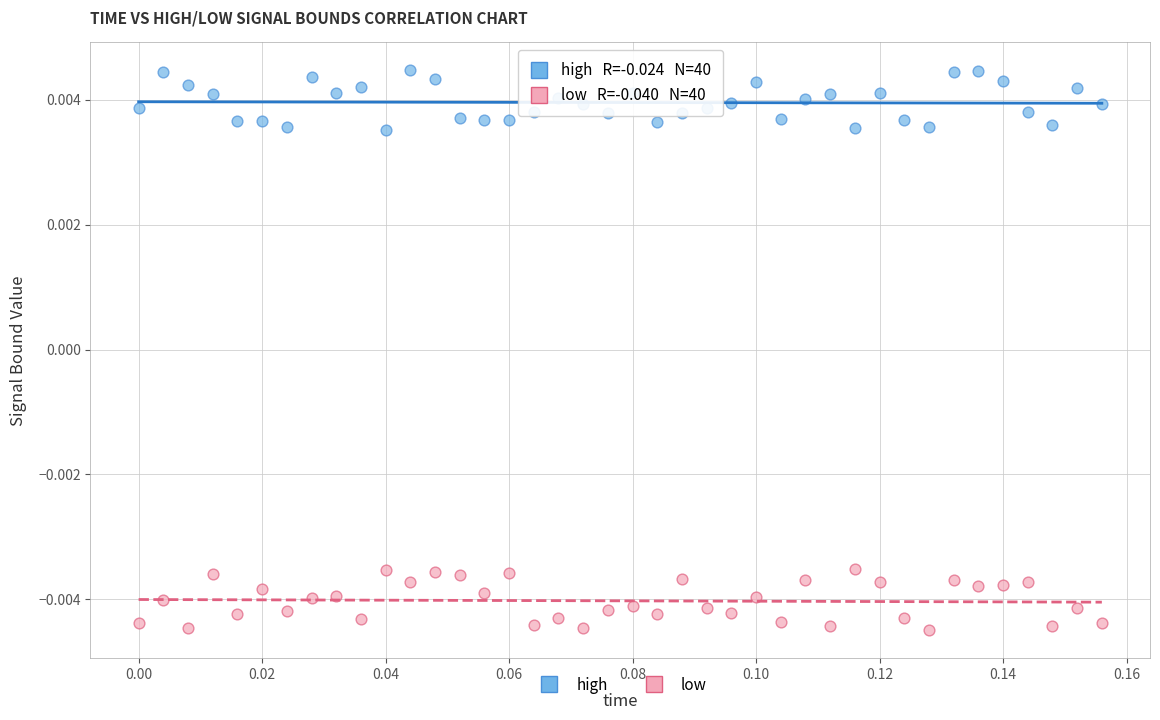

What are all the series names shown in the legend?

high, low